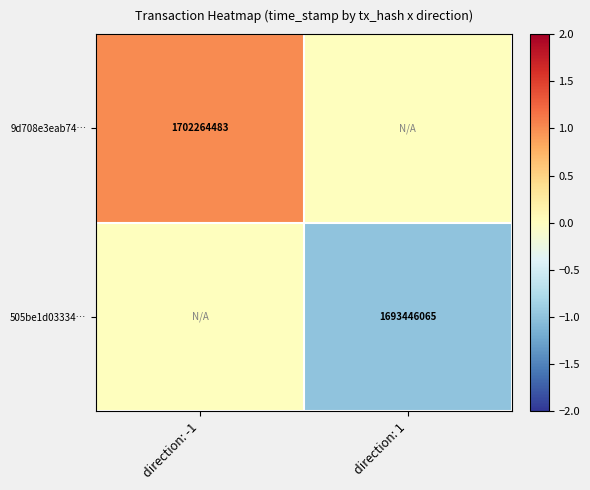

Is it true that 505be1d03334… equals 1693446065 at direction: 1?

True